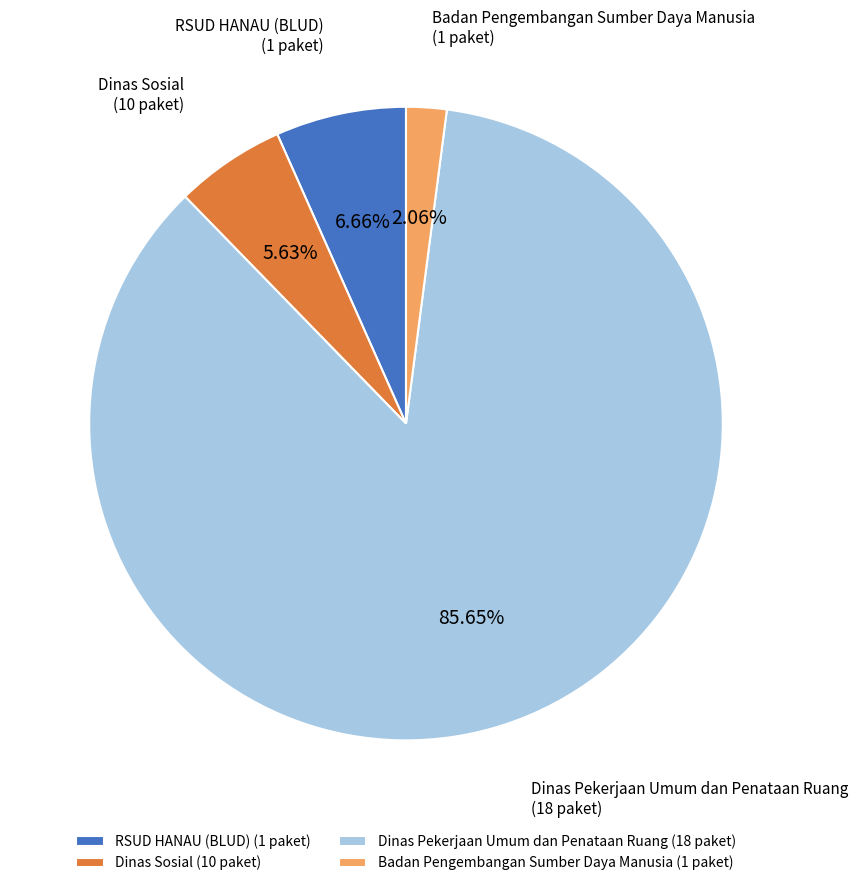

Is Dinas Pekerjaan Umum dan Penataan Ruang (18 paket) the majority of the pie?

Yes